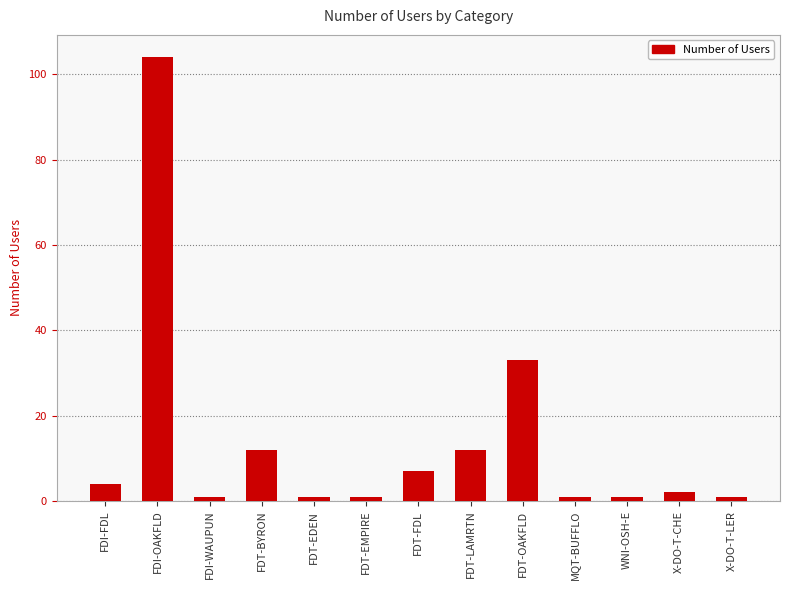

What is the change in value from FDI-FDL to FDT-BYRON?

+8